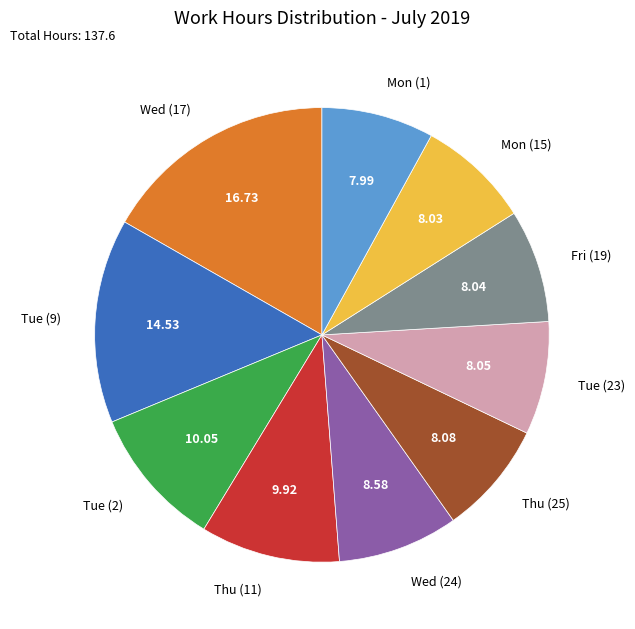

Does any single category account for the majority?

No